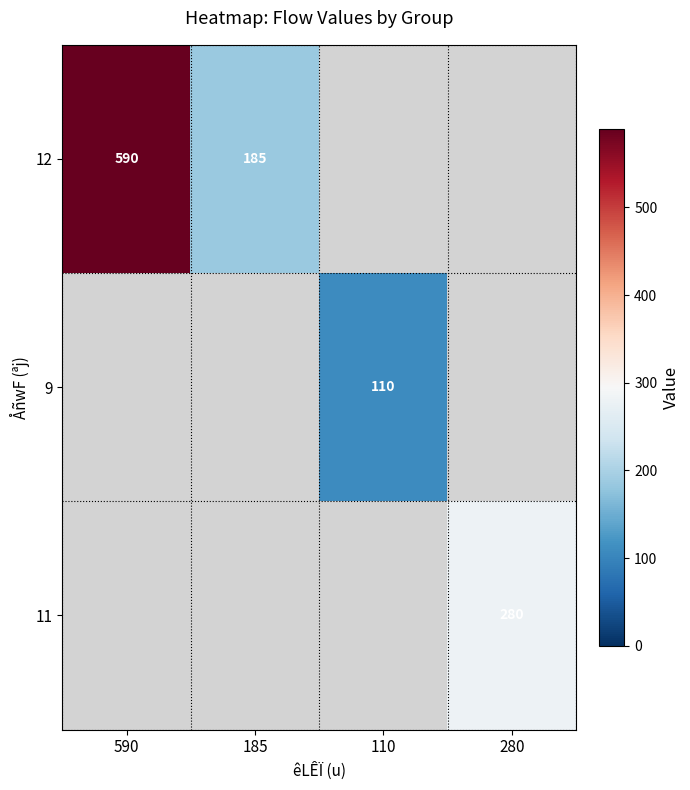

What is the greatest value displayed?

590.0